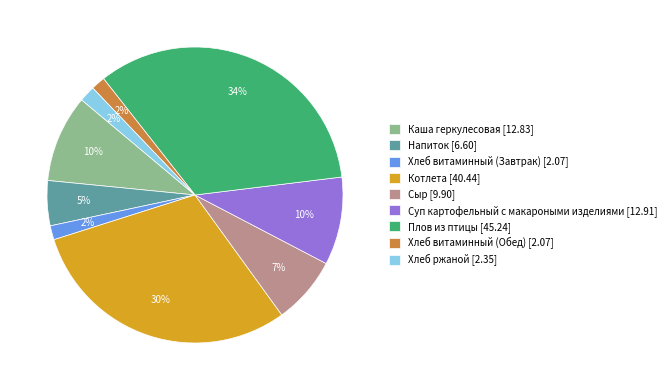

True or false: Хлеб ржаной accounts for 2% of the total.

True